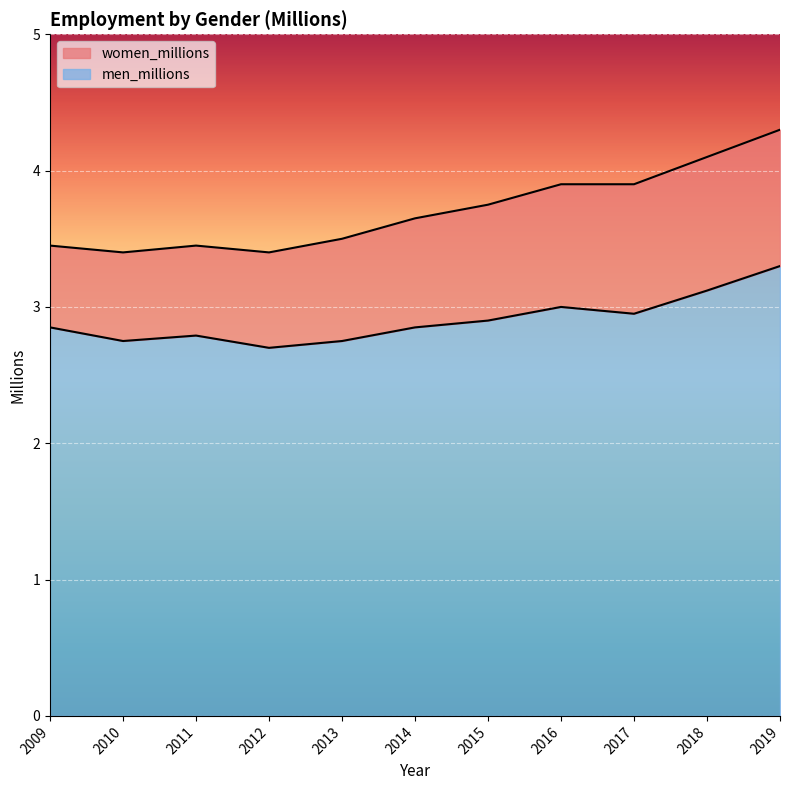

Reading right to left, what are all the values shown in this chart?

3.3	3.1	3.0	3.0	2.9	2.9	2.8	2.7	2.8	2.8	2.9